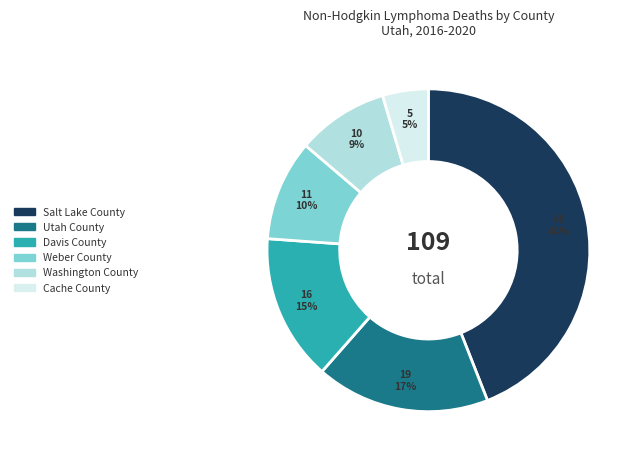

Count the number of slices in the pie.

6